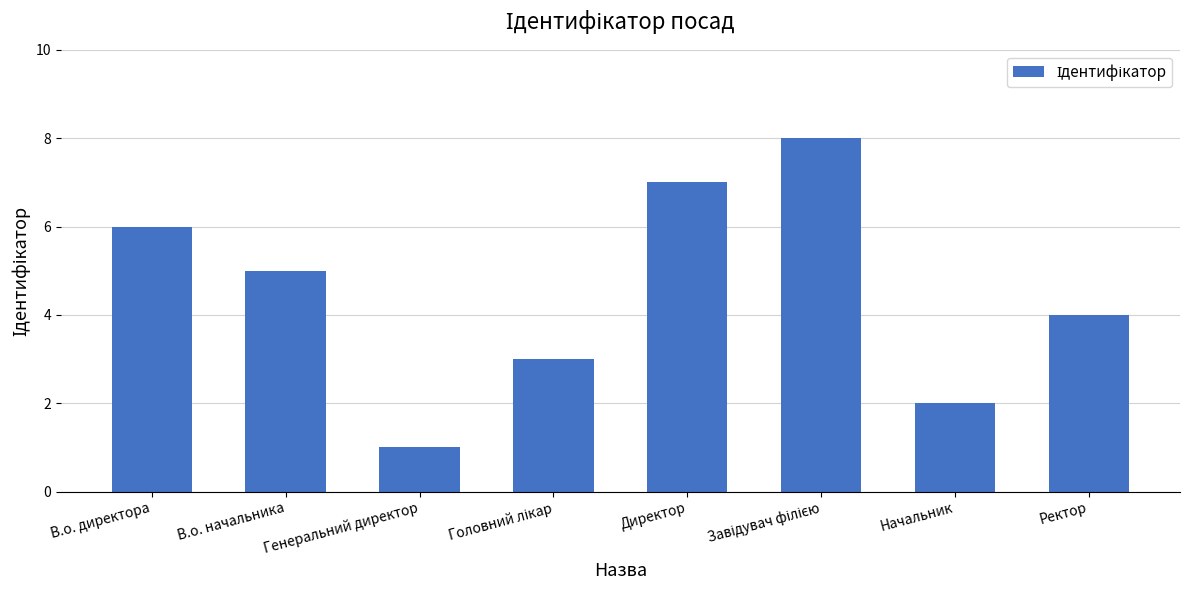

What is the label of the 8th bar from the right?

В.о. директора